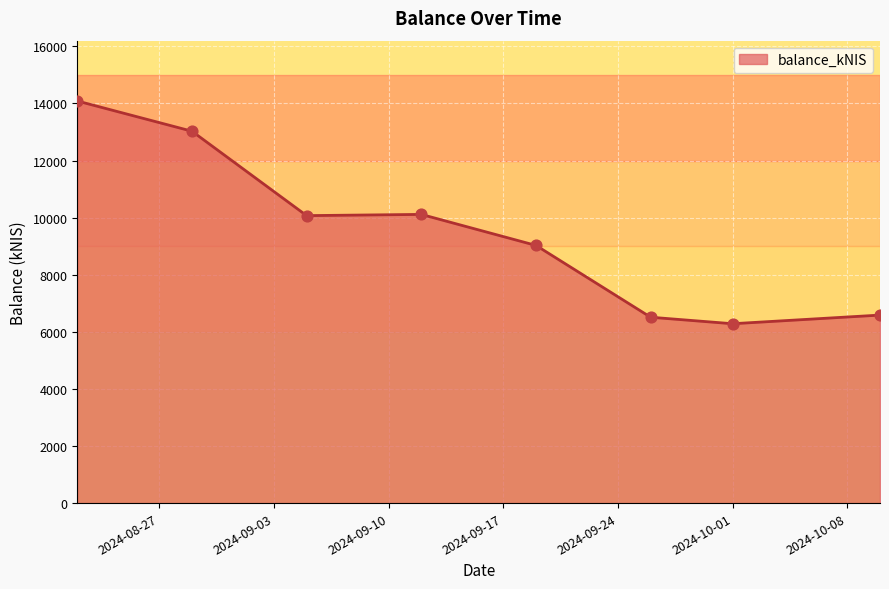

What is the difference between the second highest and minimum values?

6744.7